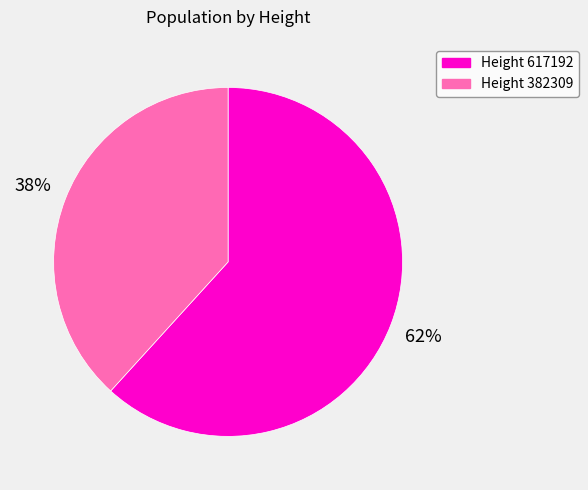

To the nearest percent, what is the difference between the Height 617192 and Height 382309 slice percentages?

24%